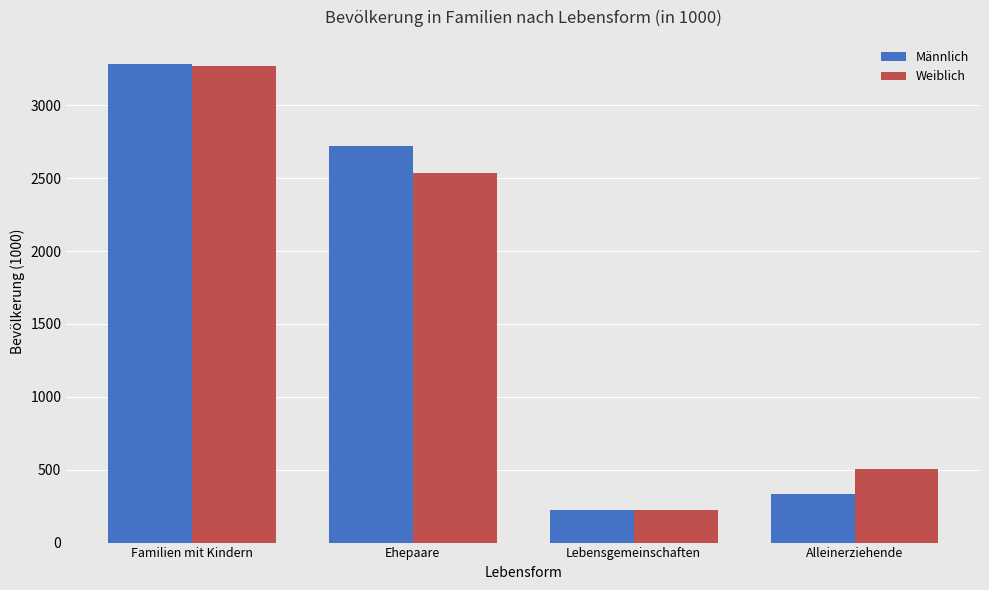

What is the sum of the Männlich values at Familien mit Kindern and Alleinerziehende?

3621